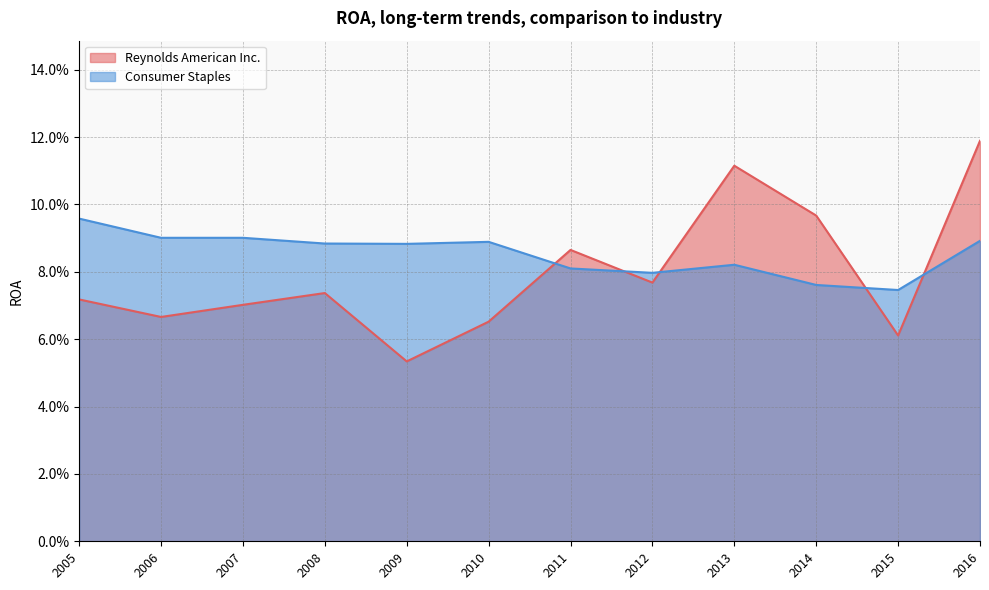

Between which two adjacent categories do Reynolds American Inc. and Consumer Staples first intersect?

2010 and 2011